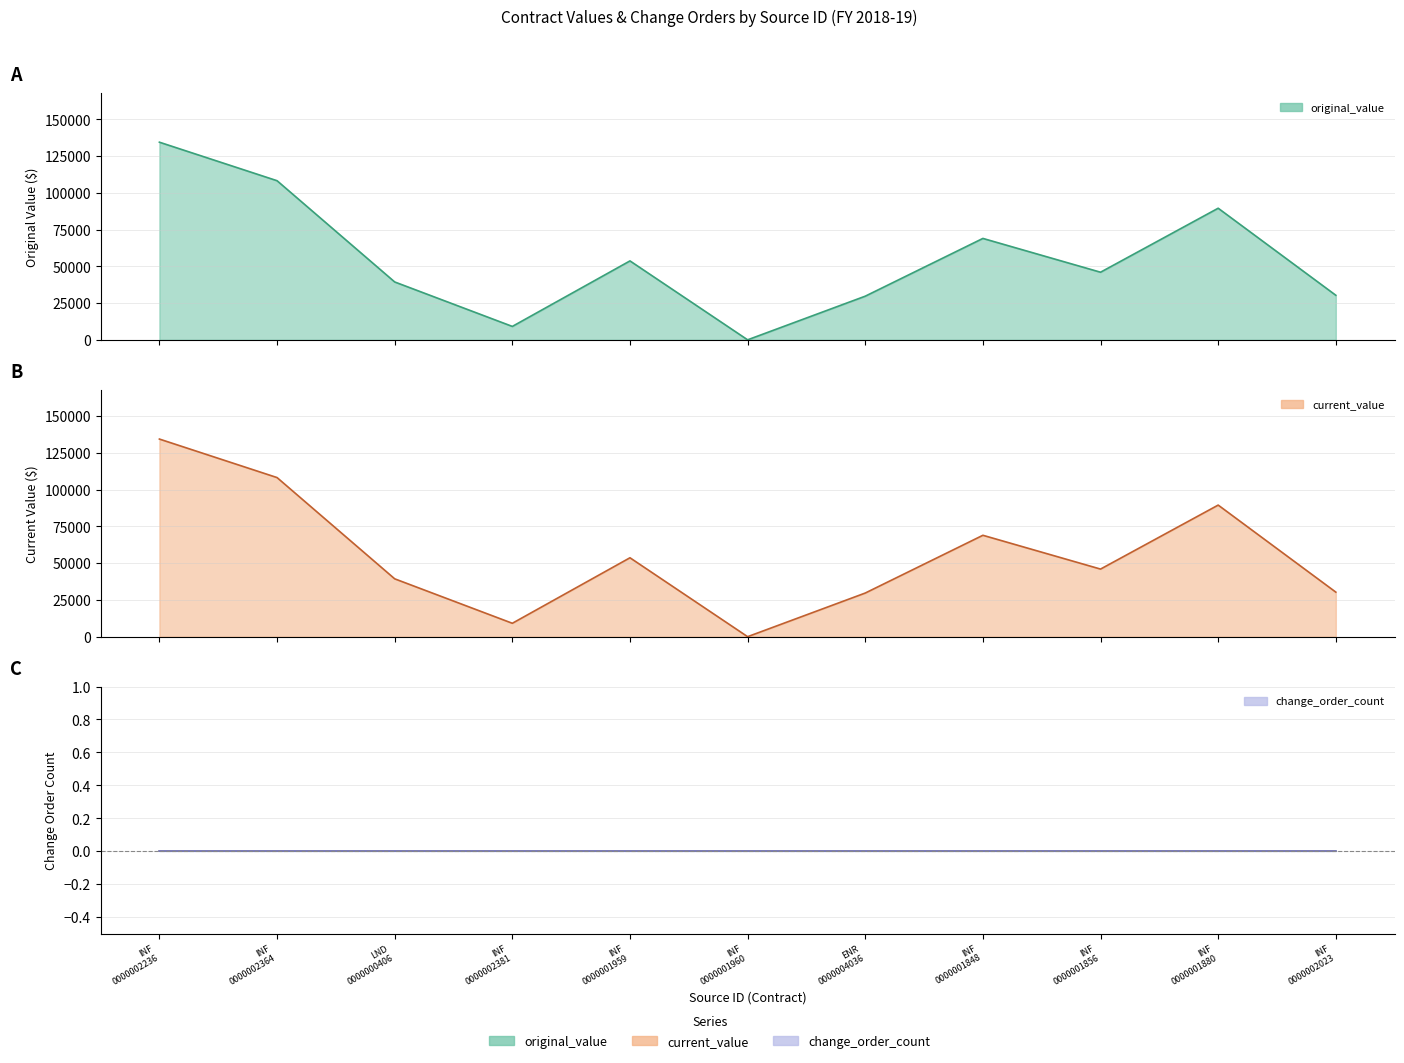

At which label does original_value first exceed 46000?

INF 0000002236